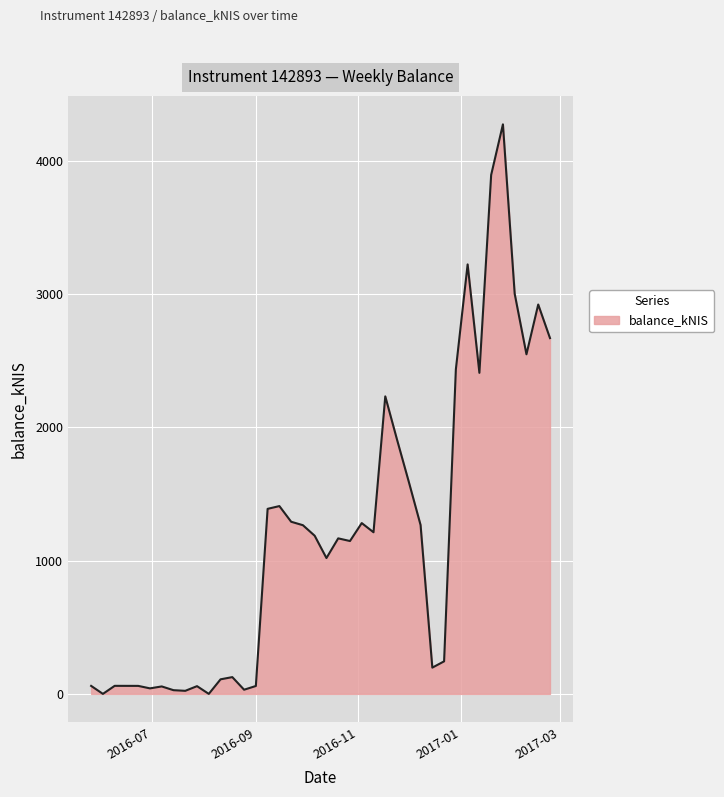

What is the average value?

1198.9